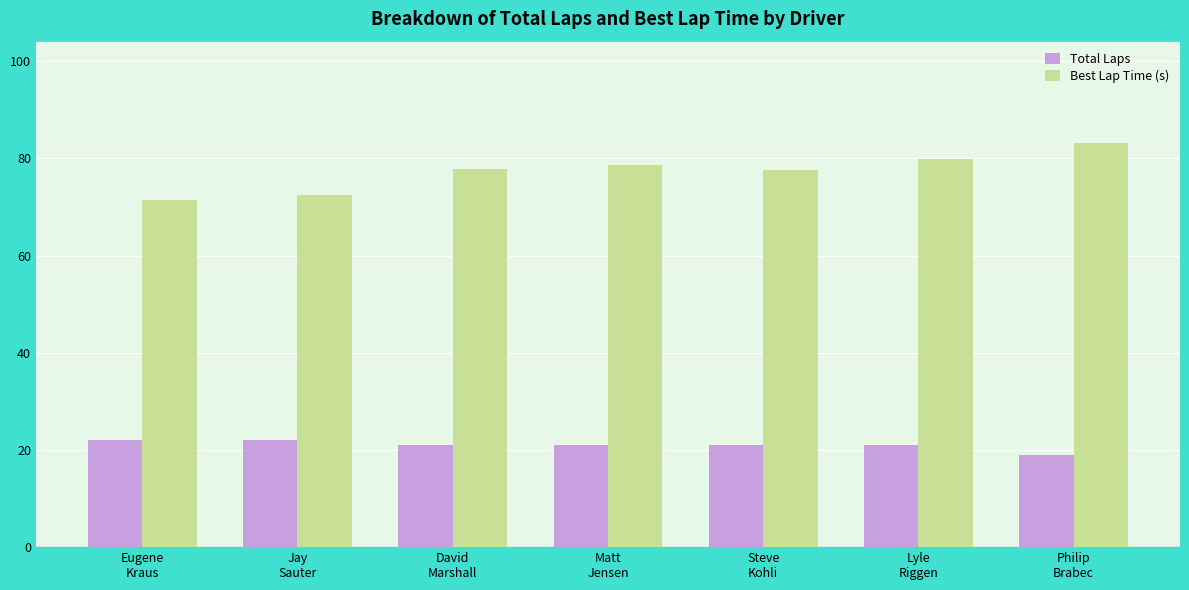

List the series in order of their overall mean, lowest first.

Total Laps, Best Lap Time (s)